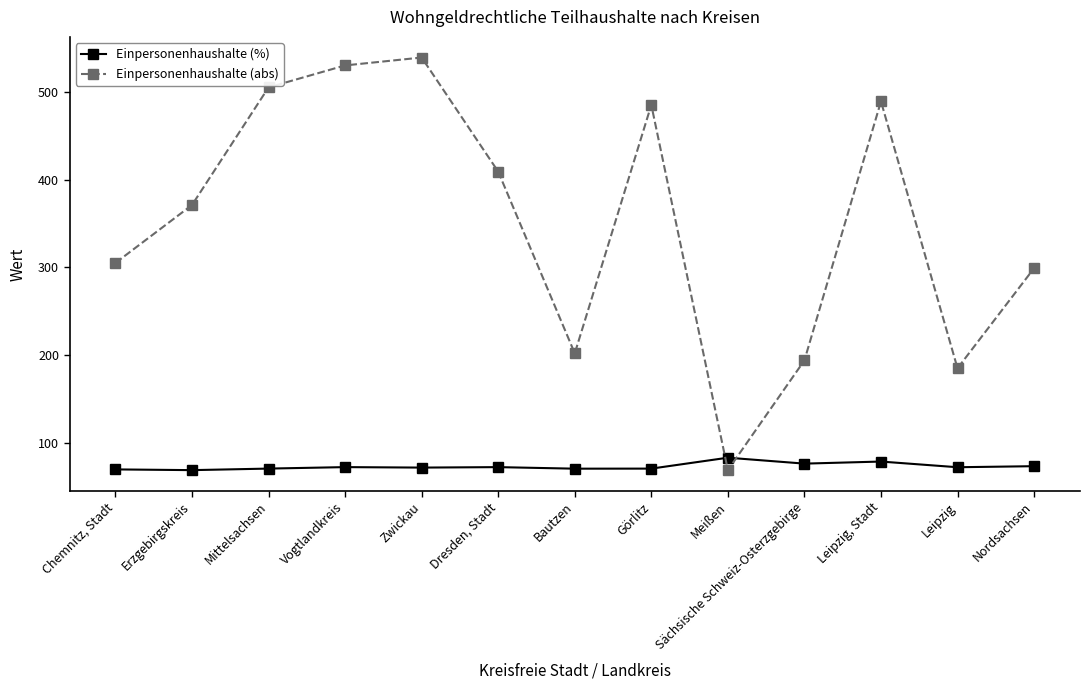

Rank the series by their maximum value, from highest to lowest.

Einpersonenhaushalte (abs), Einpersonenhaushalte (%)